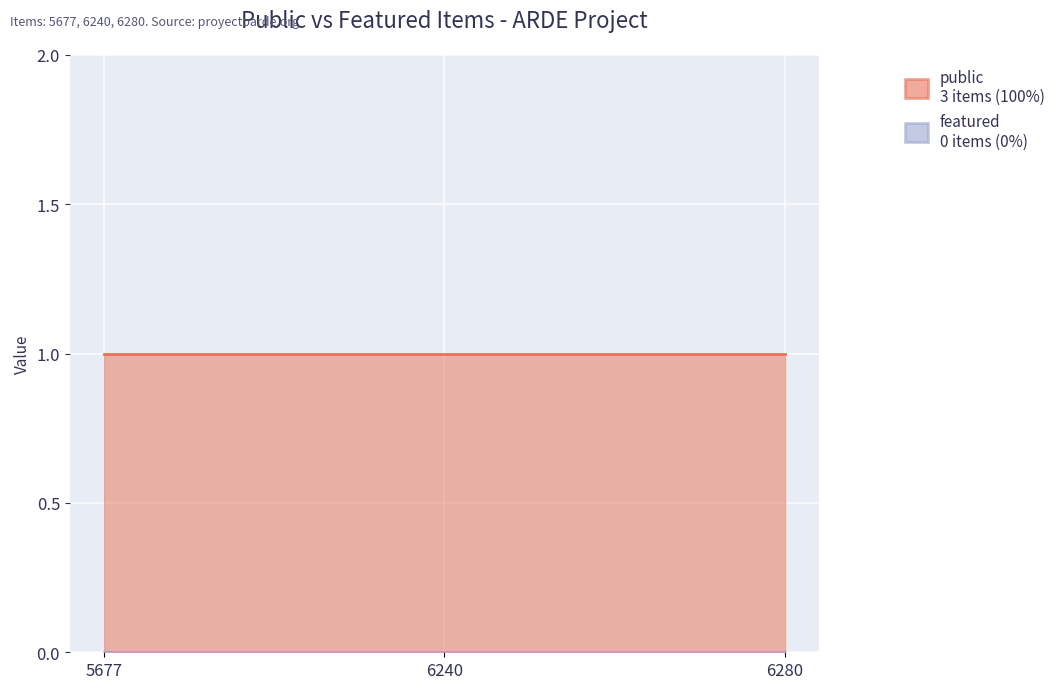

Reading right to left, what are all the values shown in this chart?

public: 6280=1	6240=1	5677=1
featured: 6280=0	6240=0	5677=0